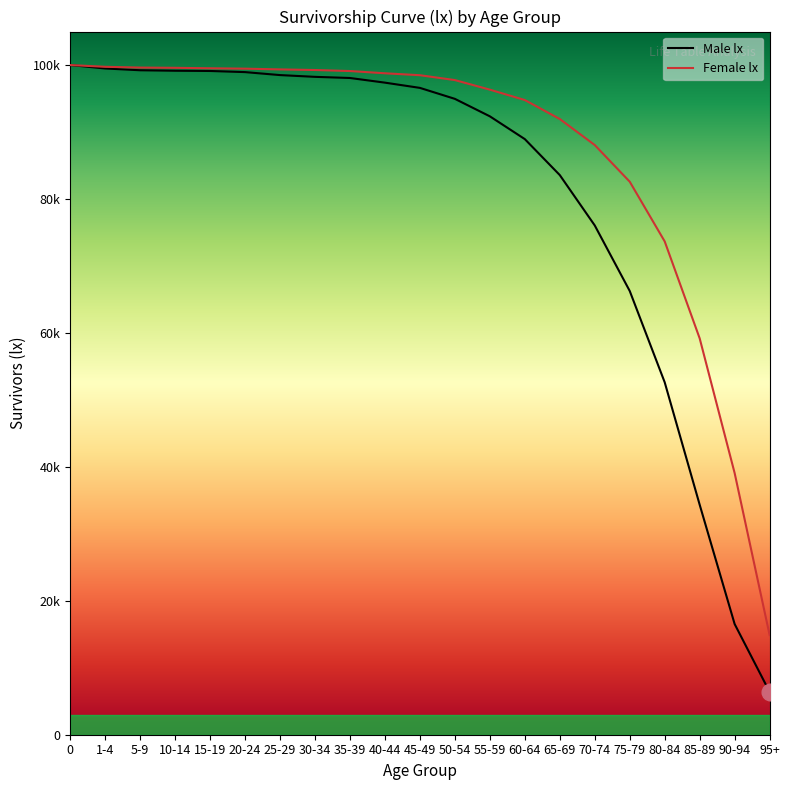

What is the difference between the Male lx values at 75-79 and 15-19?

32852